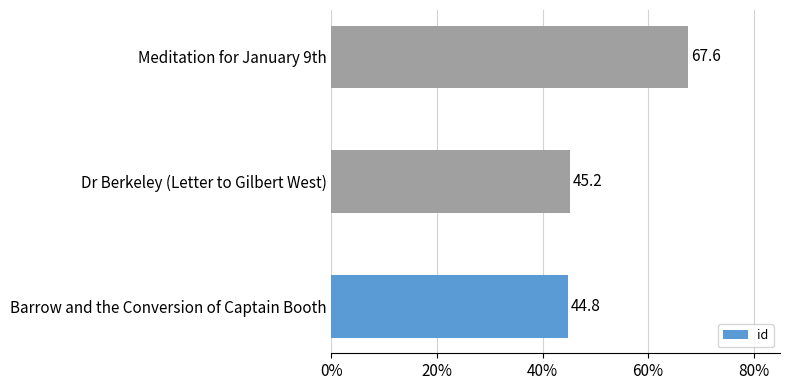

What is the sum of all values?

157.6